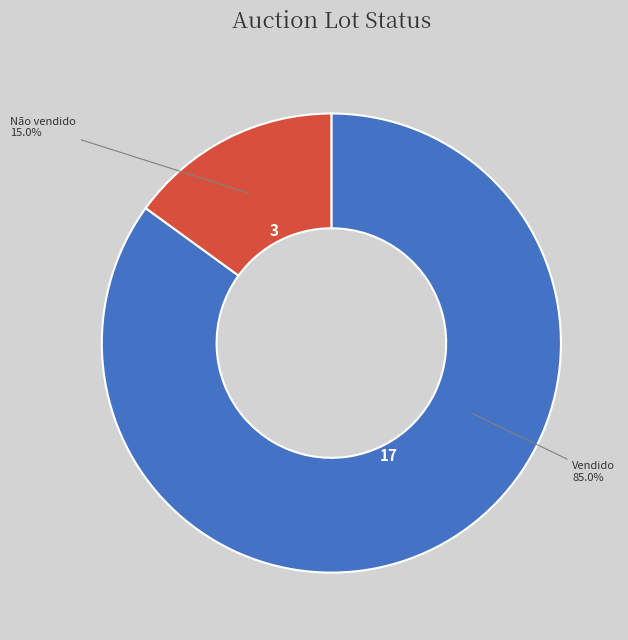

Is there a majority slice in this chart?

Yes